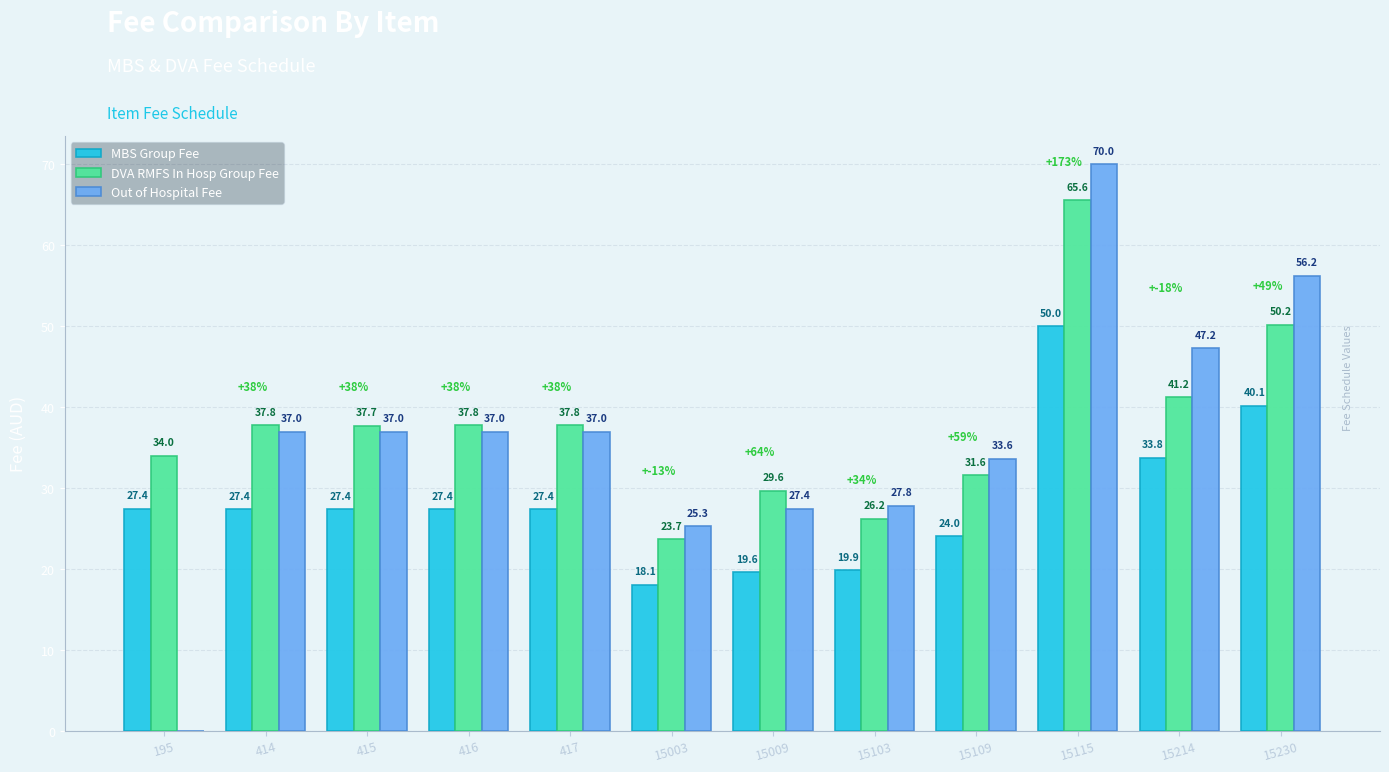

How many data points in Out of Hospital Fee are above 36?

7